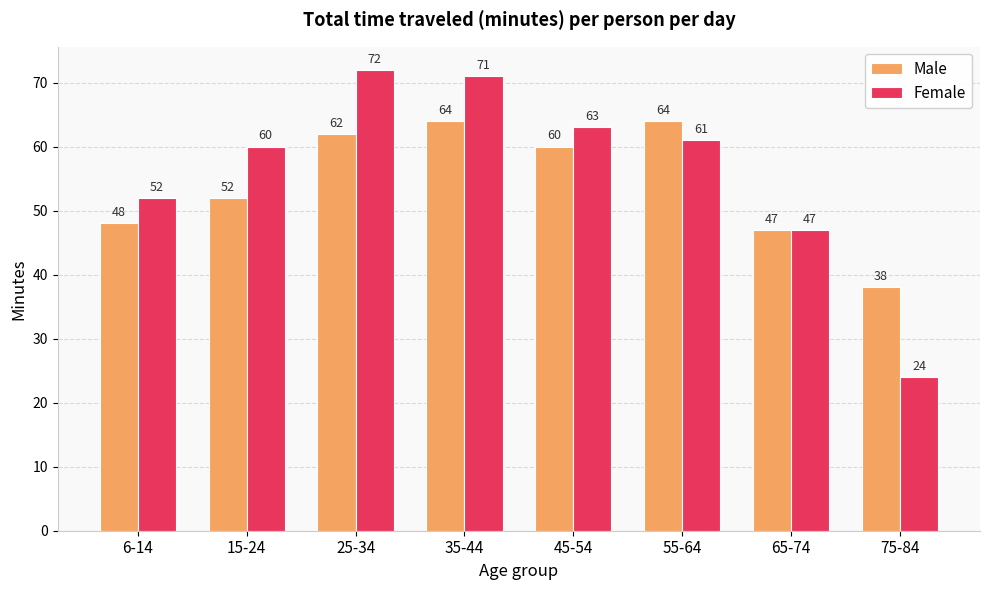

Rank the series by their average value, from highest to lowest.

Female, Male